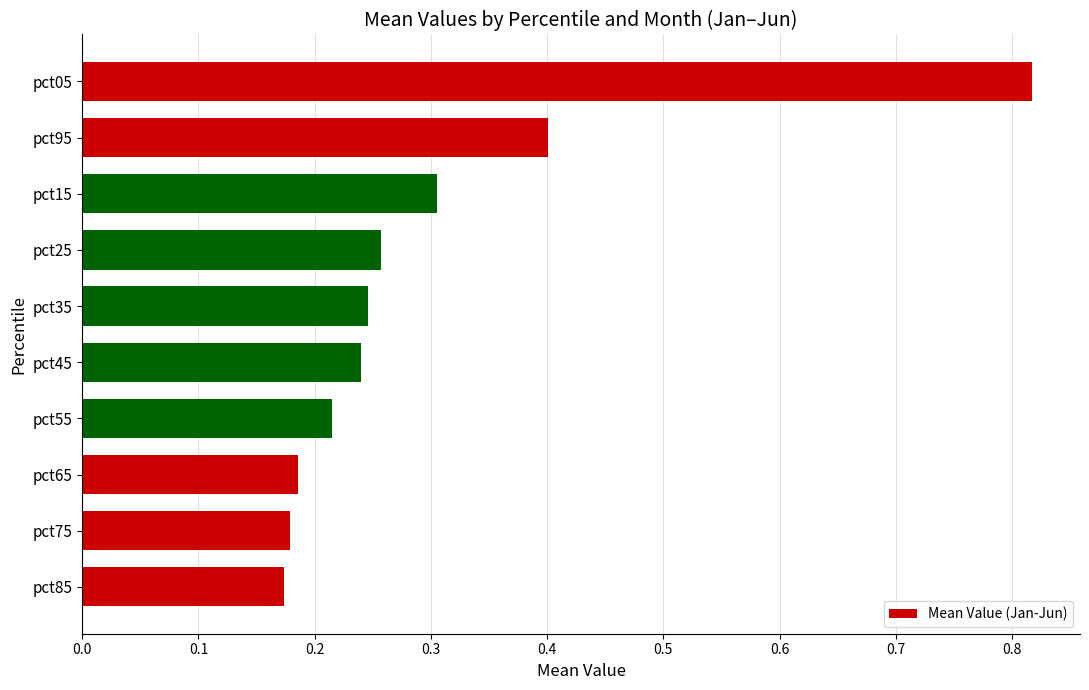

The chart shows a value of 0.3 at pct85. True or false?

False